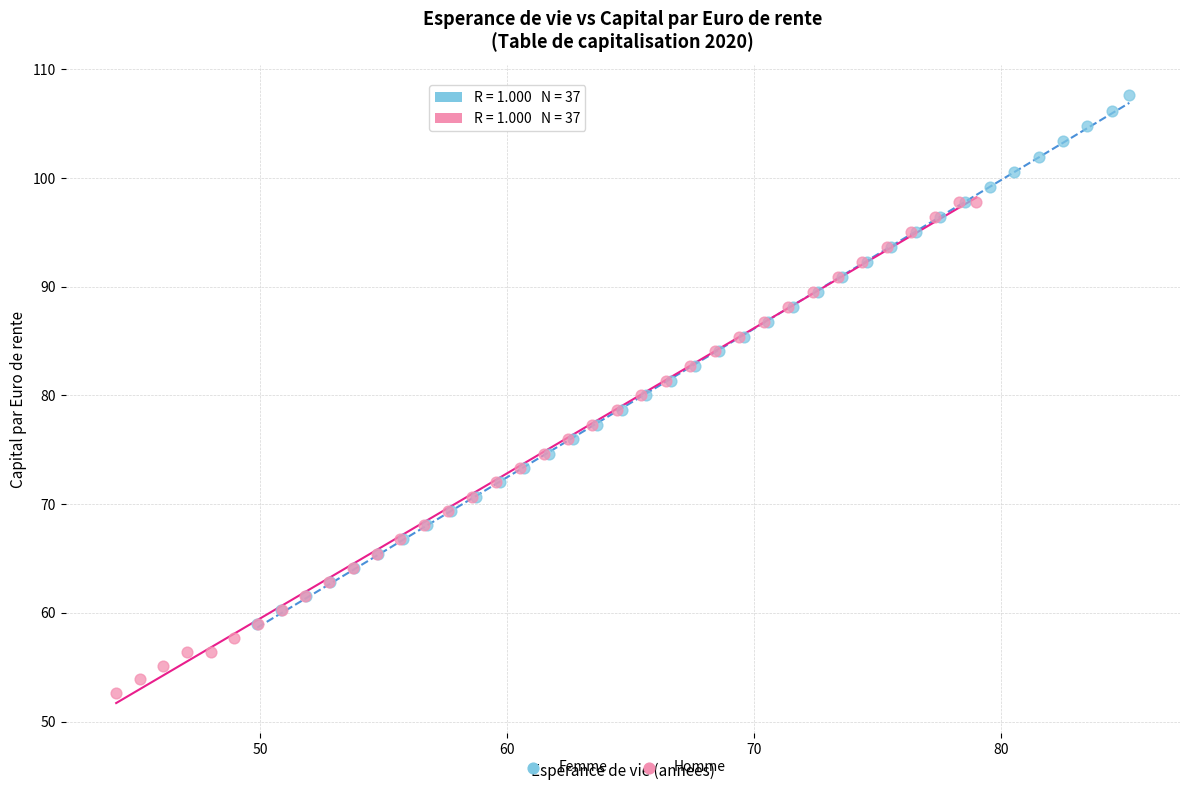

Which series contains the lowest Y value?

Homme